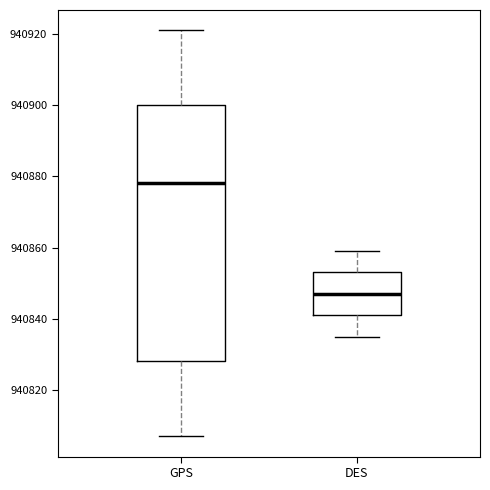

Which box is the tallest, from its lower edge to its upper edge?

GPS